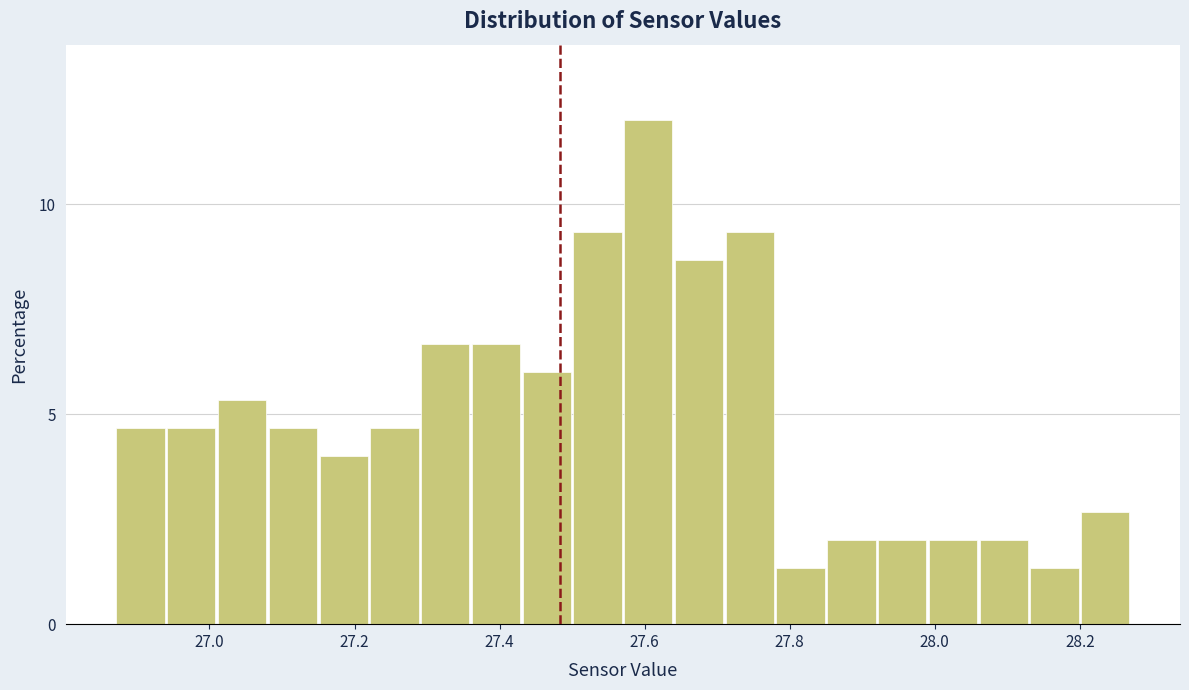

Read against the x-axis, roughly where is the centre of the tallest bar?

27.60